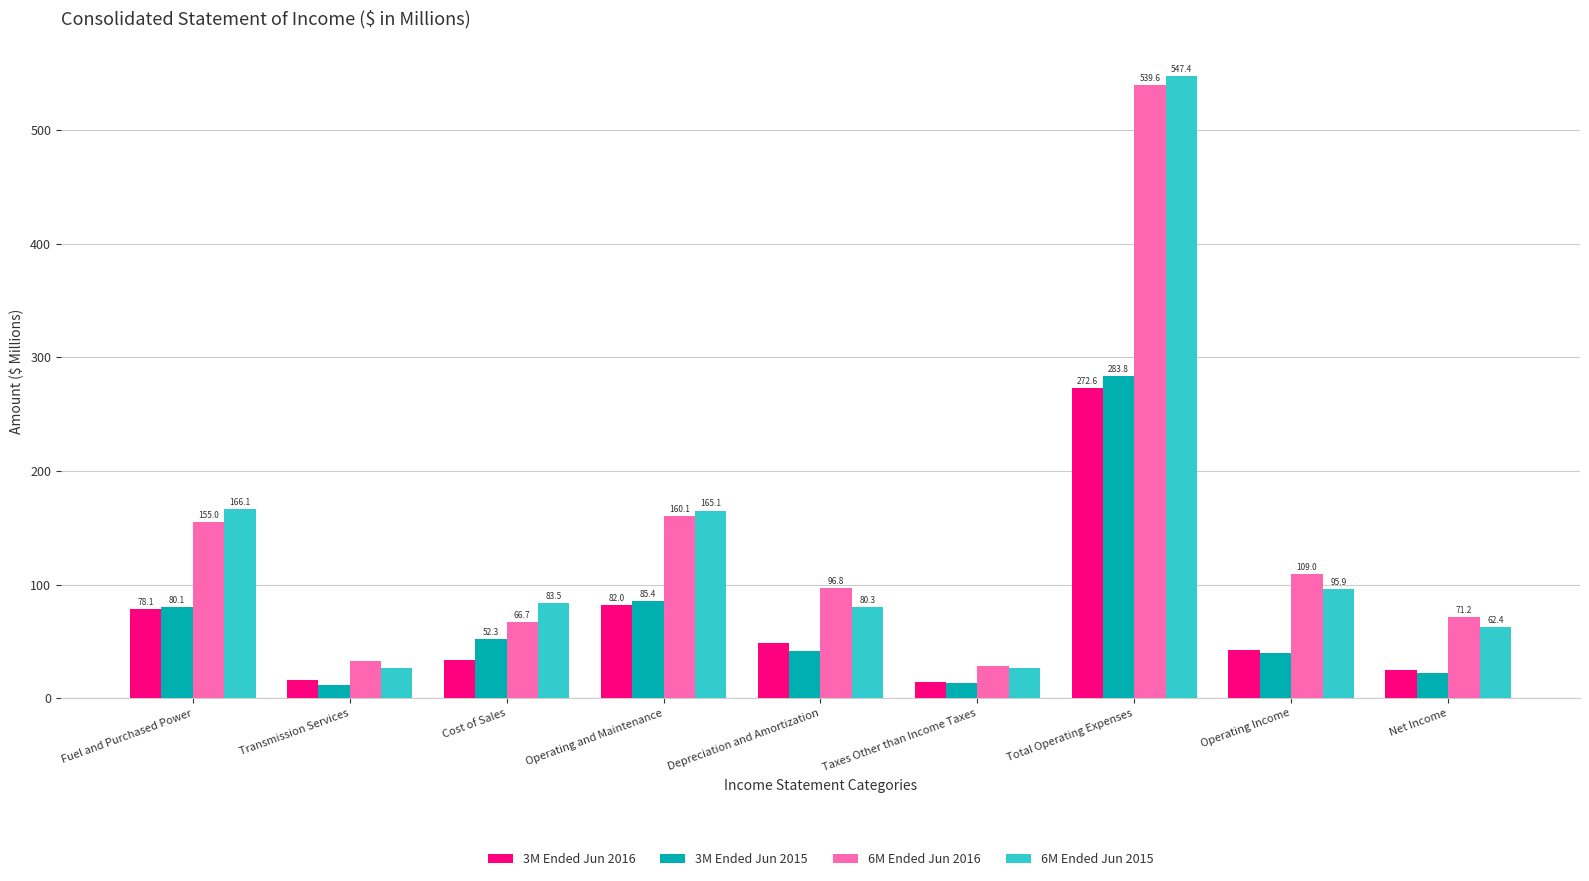

How many data points in 3M Ended Jun 2016 are less than 42?

4